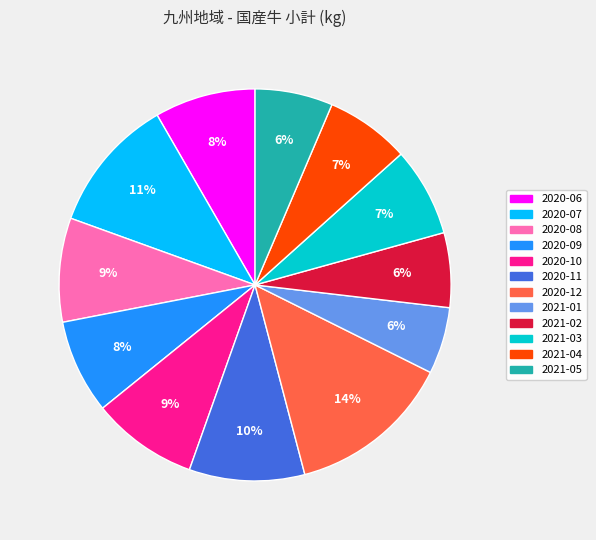

How many segments does this pie chart have?

12